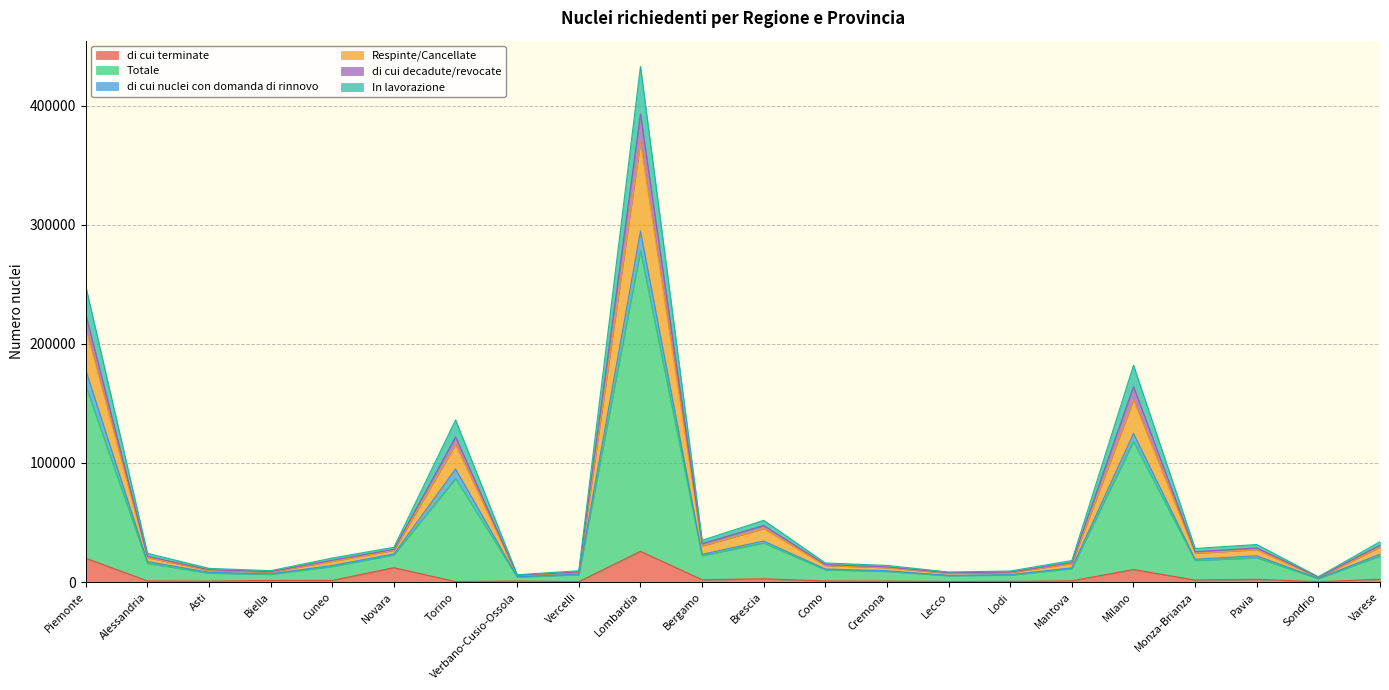

Reading left to right, what are all the values shown in this chart?

di cui terminate: Piemonte=20040	Alessandria=994	Asti=794	Biella=1371	Cuneo=1392	Novara=12086	Torino=404	Verbano-Cusio-Ossola=855	Vercelli=326	Lombardia=25819	Bergamo=1961	Brescia=2731	Como=979	Cremona=831	Lecco=473	Lodi=528	Mantova=1060	Milano=10541	Monza-Brianza=1699	Pavia=2302	Sondrio=331	Varese=2383
Totale: Piemonte=248216	Alessandria=24143	Asti=11497	Biella=9567	Cuneo=20210	Novara=29208	Torino=136129	Verbano-Cusio-Ossola=6144	Vercelli=9500	Lombardia=432867	Bergamo=35075	Brescia=51828	Como=16045	Cremona=13970	Lecco=8462	Lodi=9260	Mantova=18086	Milano=182038	Monza-Brianza=28189	Pavia=31533	Sondrio=4480	Varese=33901
di cui nuclei con domanda di rinnovo: Piemonte=177923	Alessandria=17208	Asti=8229	Biella=6988	Cuneo=13993	Novara=23617	Torino=94945	Verbano-Cusio-Ossola=4464	Vercelli=6661	Lombardia=294630	Bergamo=23328	Brescia=34485	Como=10947	Cremona=9521	Lecco=5619	Lodi=6233	Mantova=11974	Milano=124773	Monza-Brianza=19165	Pavia=22068	Sondrio=3136	Varese=23381
Respinte/Cancellate: Piemonte=224458	Alessandria=21659	Asti=10325	Biella=8760	Cuneo=18381	Novara=27492	Torino=121838	Verbano-Cusio-Ossola=5688	Vercelli=8497	Lombardia=392924	Bergamo=32254	Brescia=47511	Como=14686	Cremona=12718	Lecco=7791	Lodi=8382	Mantova=16400	Milano=164092	Monza-Brianza=25482	Pavia=28650	Sondrio=4092	Varese=30866
di cui decadute/revocate: Piemonte=213482	Alessandria=20562	Asti=9804	Biella=8354	Cuneo=17395	Novara=26651	Torino=115481	Verbano-Cusio-Ossola=5380	Vercelli=8037	Lombardia=369640	Bergamo=30311	Brescia=44888	Como=13876	Cremona=12073	Lecco=7375	Lodi=7976	Mantova=15505	Milano=153009	Monza-Brianza=24250	Pavia=27178	Sondrio=3855	Varese=29344
In lavorazione: Piemonte=164808	Alessandria=15734	Asti=7525	Biella=6503	Cuneo=13108	Novara=22815	Torino=86944	Verbano-Cusio-Ossola=4216	Vercelli=6145	Lombardia=278162	Bergamo=22156	Brescia=32833	Como=10322	Cremona=8977	Lecco=5338	Lodi=5849	Mantova=11274	Milano=118099	Monza-Brianza=18141	Pavia=20384	Sondrio=2878	Varese=21911